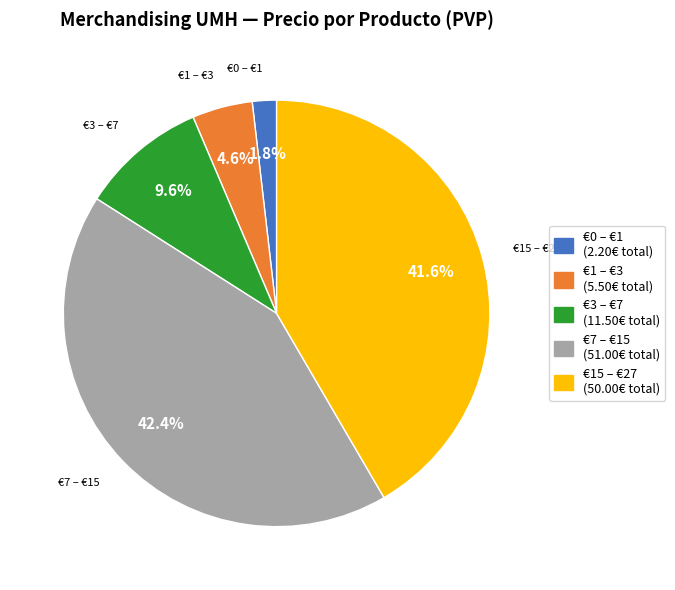

Does any single category account for the majority?

No